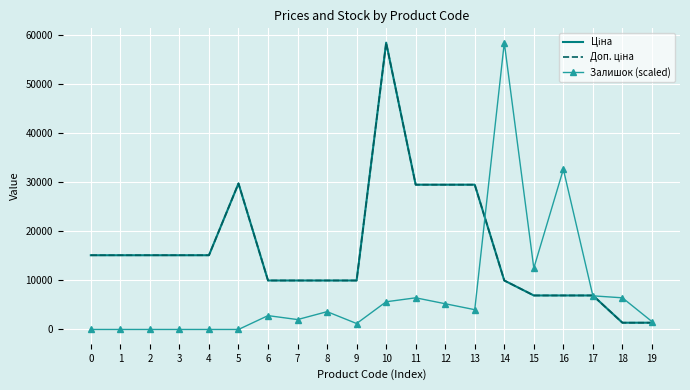

What is the total value across all series at 17?

20701.3